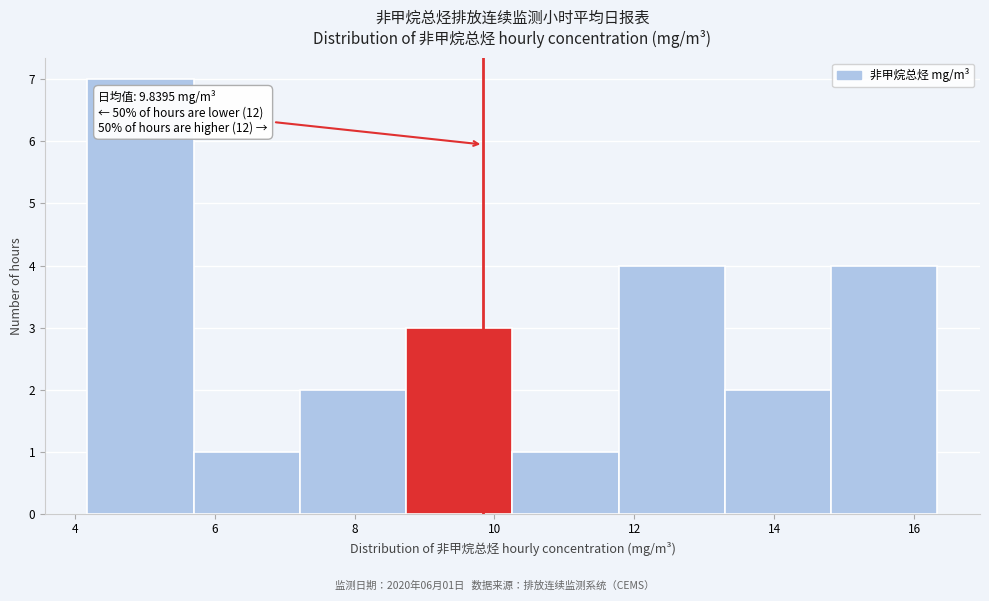

Over which range of the x-axis is the bar tallest?

4.2 to 5.8